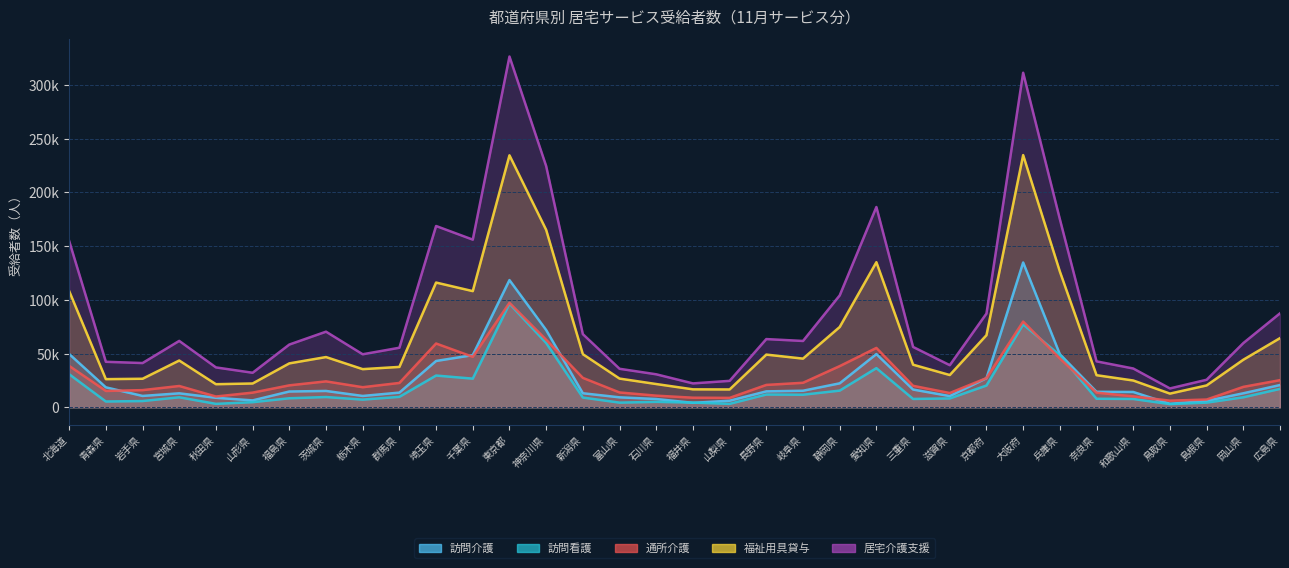

Reading left to right, extract all data points from this chart.

訪問介護: 北海道=49578	青森県=18583	岩手県=10567	宮城県=12991	秋田県=8846	山形県=6418	福島県=14685	茨城県=15207	栃木県=10553	群馬県=13667	埼玉県=43097	千葉県=48536	東京都=118349	神奈川県=71910	新潟県=13068	富山県=9271	石川県=7718	福井県=4162	山梨県=6111	長野県=14817	岐阜県=15406	静岡県=22293	愛知県=49494	三重県=16528	滋賀県=10439	京都府=27060	大阪府=134722	兵庫県=49400	奈良県=14418	和歌山県=14253	鳥取県=3249	島根県=5951	岡山県=13028	広島県=20702
訪問看護: 北海道=30781	青森県=5386	岩手県=5812	宮城県=9308	秋田県=3205	山形県=4758	福島県=8394	茨城県=9556	栃木県=7136	群馬県=9719	埼玉県=29540	千葉県=26654	東京都=96362	神奈川県=59865	新潟県=9058	富山県=4350	石川県=5071	福井県=4362	山梨県=3202	長野県=11885	岐阜県=11703	静岡県=15516	愛知県=36426	三重県=7771	滋賀県=8246	京都府=20251	大阪府=77131	兵庫県=48394	奈良県=7949	和歌山県=7740	鳥取県=2953	島根県=4348	岡山県=9302	広島県=17131
通所介護: 北海道=38513	青森県=15209	岩手県=15968	宮城県=19821	秋田県=10031	山形県=13640	福島県=20423	茨城県=24119	栃木県=18687	群馬県=22667	埼玉県=59349	千葉県=46943	東京都=97194	神奈川県=62811	新潟県=27370	富山県=13803	石川県=10822	福井県=8931	山梨県=8761	長野県=20814	岐阜県=22804	静岡県=38309	愛知県=55234	三重県=19986	滋賀県=13280	京都府=27164	大阪府=79743	兵庫県=45439	奈良県=13627	和歌山県=10185	鳥取県=6176	島根県=7221	岡山県=19006	広島県=25242
福祉用具貸与: 北海道=108157	青森県=26190	岩手県=26547	宮城県=43518	秋田県=21494	山形県=22150	福島県=40861	茨城県=46738	栃木県=35493	群馬県=37573	埼玉県=116046	千葉県=108081	東京都=234422	神奈川県=165074	新潟県=49411	富山県=26705	石川県=21643	福井県=16710	山梨県=16605	長野県=49026	岐阜県=45289	静岡県=74685	愛知県=134988	三重県=39632	滋賀県=30025	京都府=67088	大阪府=234611	兵庫県=126337	奈良県=29863	和歌山県=24931	鳥取県=12740	島根県=20351	岡山県=44248	広島県=64342
居宅介護支援: 北海道=154734	青森県=42341	岩手県=41170	宮城県=61775	秋田県=37111	山形県=32139	福島県=58379	茨城県=70352	栃木県=49331	群馬県=55415	埼玉県=168656	千葉県=155985	東京都=326316	神奈川県=224407	新潟県=68060	富山県=35835	石川県=30701	福井県=22239	山梨県=24605	長野県=63467	岐阜県=61712	静岡県=104093	愛知県=186333	三重県=56149	滋賀県=39182	京都府=87227	大阪府=311236	兵庫県=175041	奈良県=42740	和歌山県=36099	鳥取県=17553	島根県=25630	岡山県=59730	広島県=87427